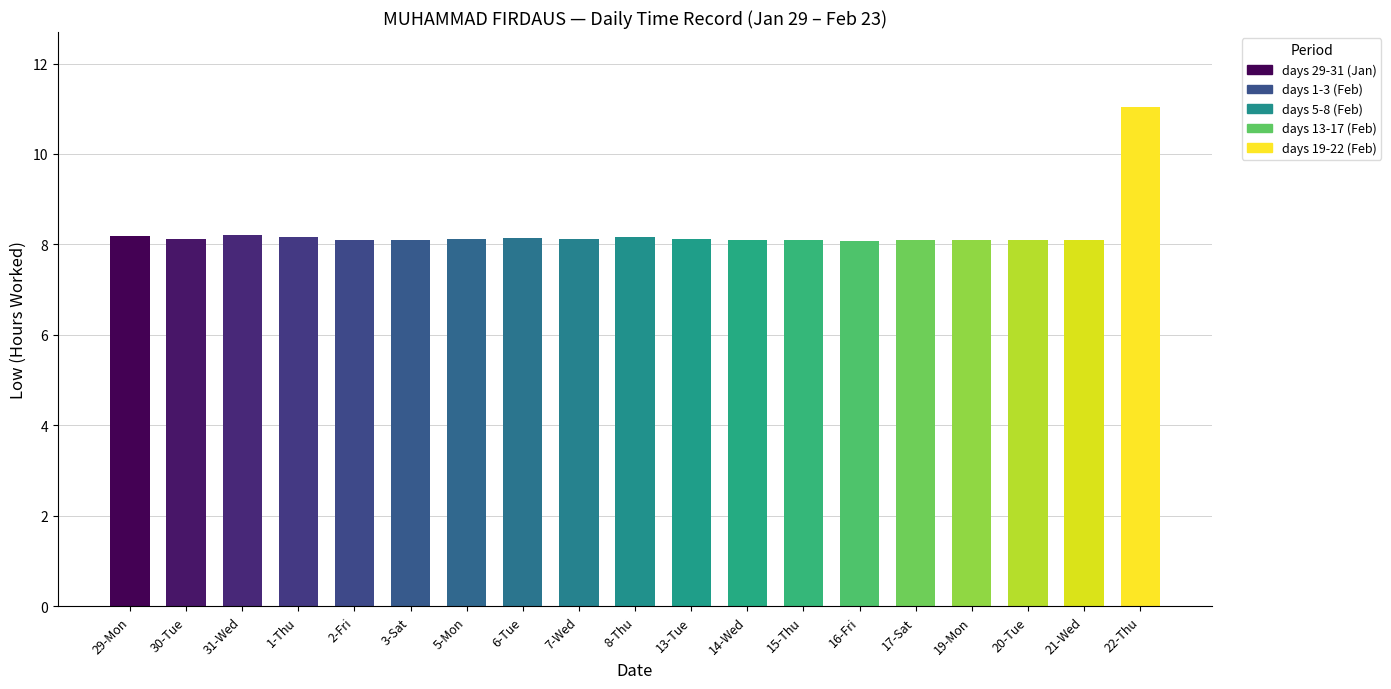

What is the minimum value shown in the chart?

8.1